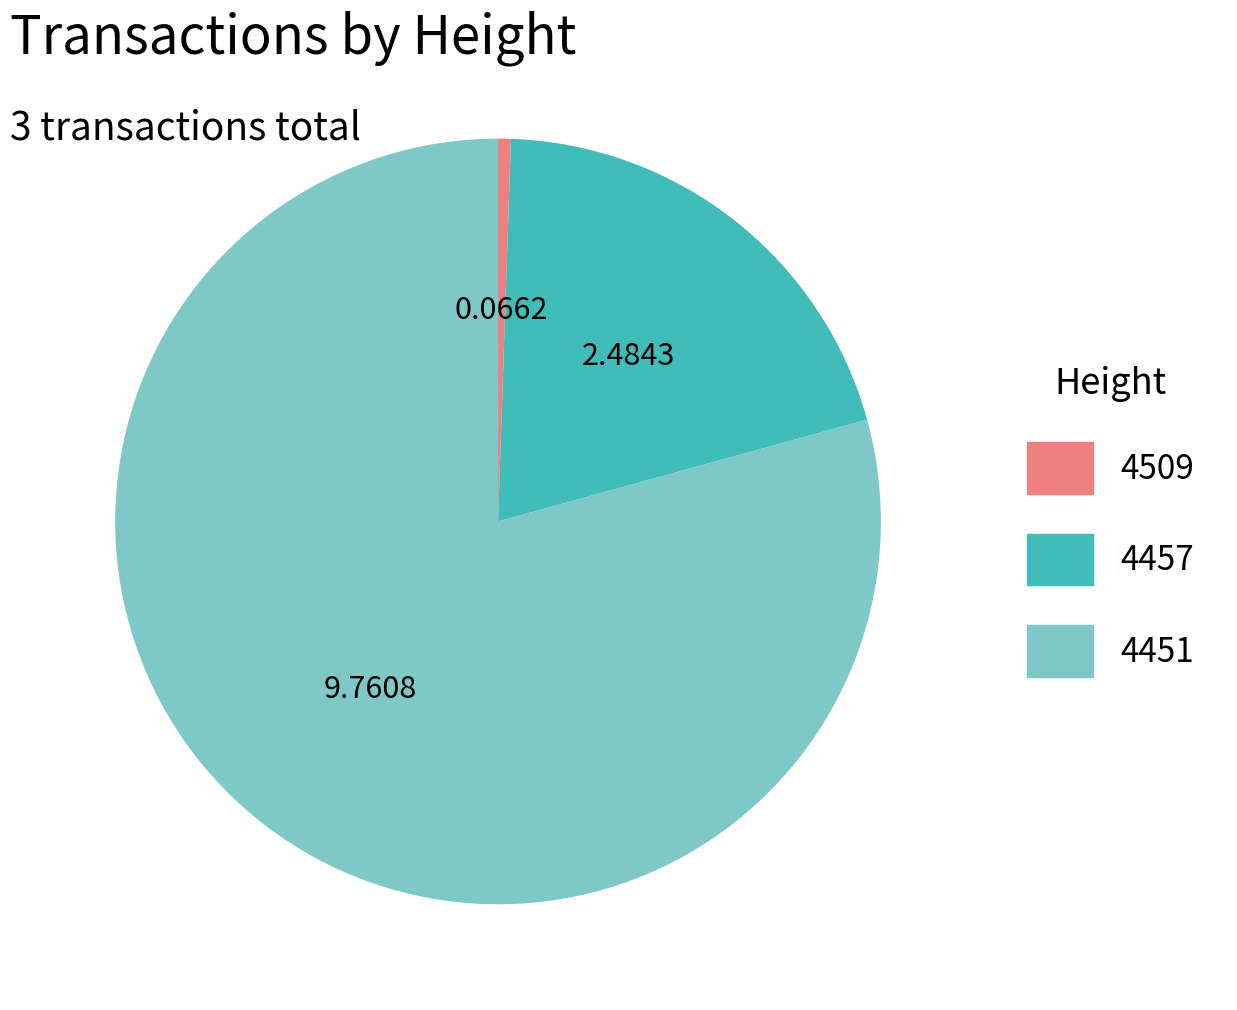

Is 4451 the majority of the pie?

Yes